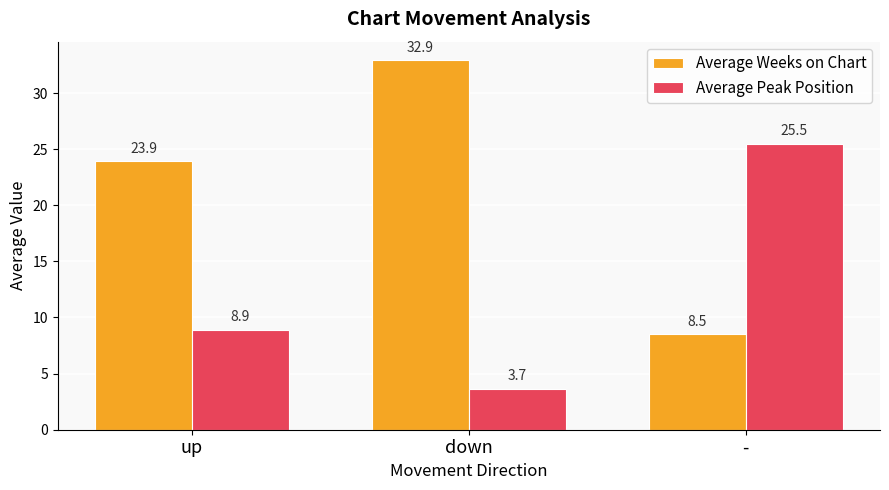

How many data points in Average Peak Position are above 8?

2